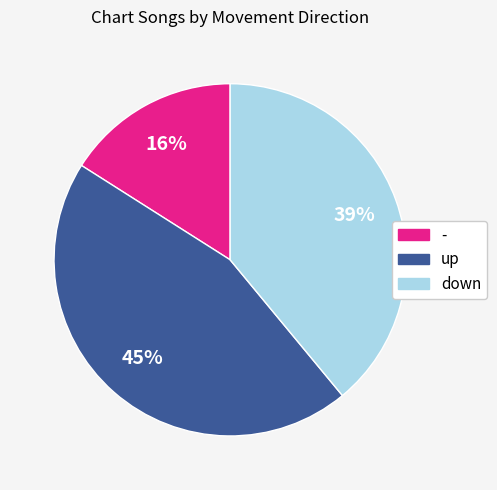

How many slices are in this pie chart?

3